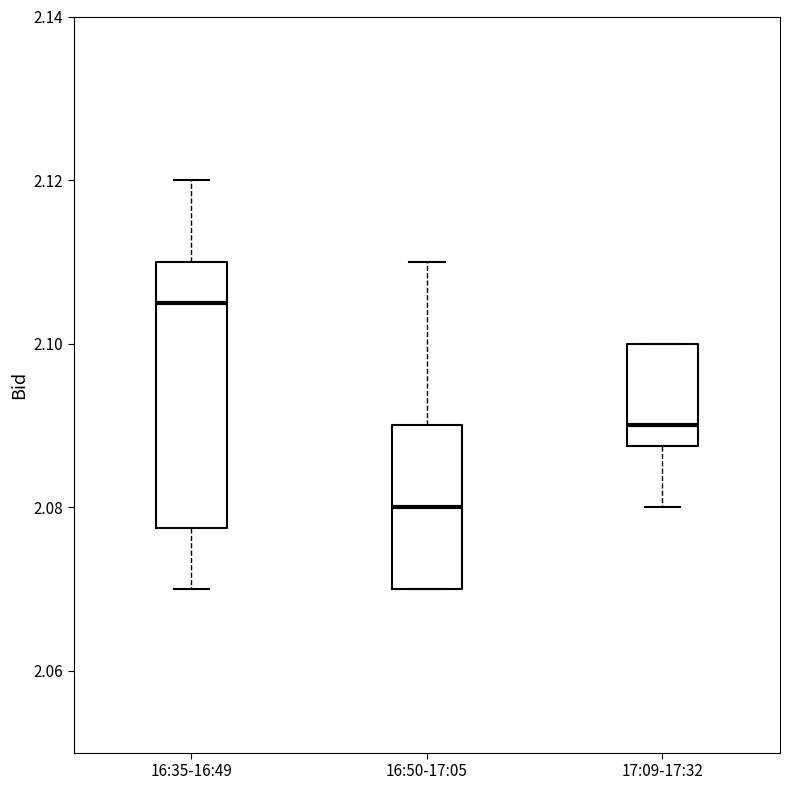

Reading left to right, read every box against the y-axis: the position of its median line, the range the box covers, and the ends of its whiskers. The values are not printed on the chart, so give them approximately, as read against the axis.

16:35-16:49: median 2.106, box 2.078 to 2.110, whiskers 2.070 to 2.120
16:50-17:05: median 2.080, box 2.070 to 2.090, whiskers 2.070 to 2.110
17:09-17:32: median 2.090, box 2.088 to 2.100, whiskers 2.080 to 2.100